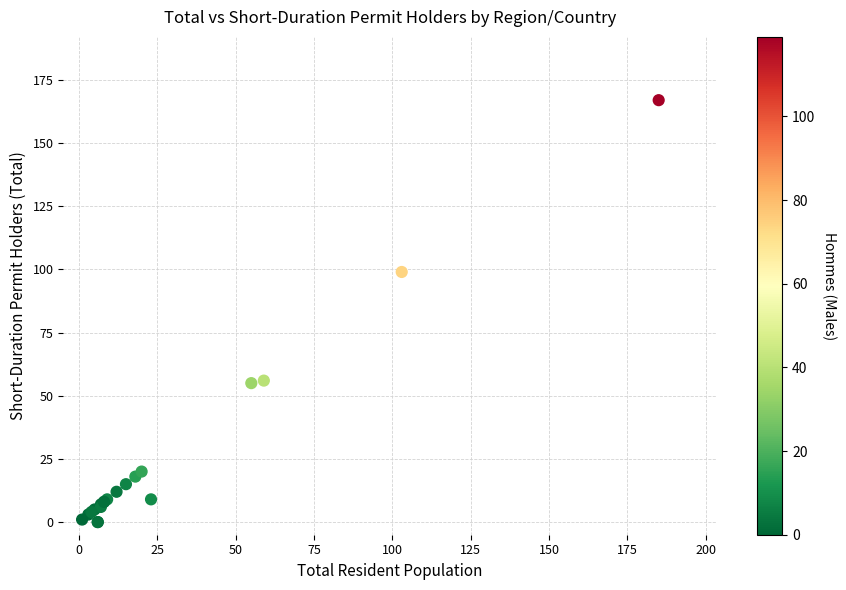

What Y value in the scatter plot is closest to 83?

99